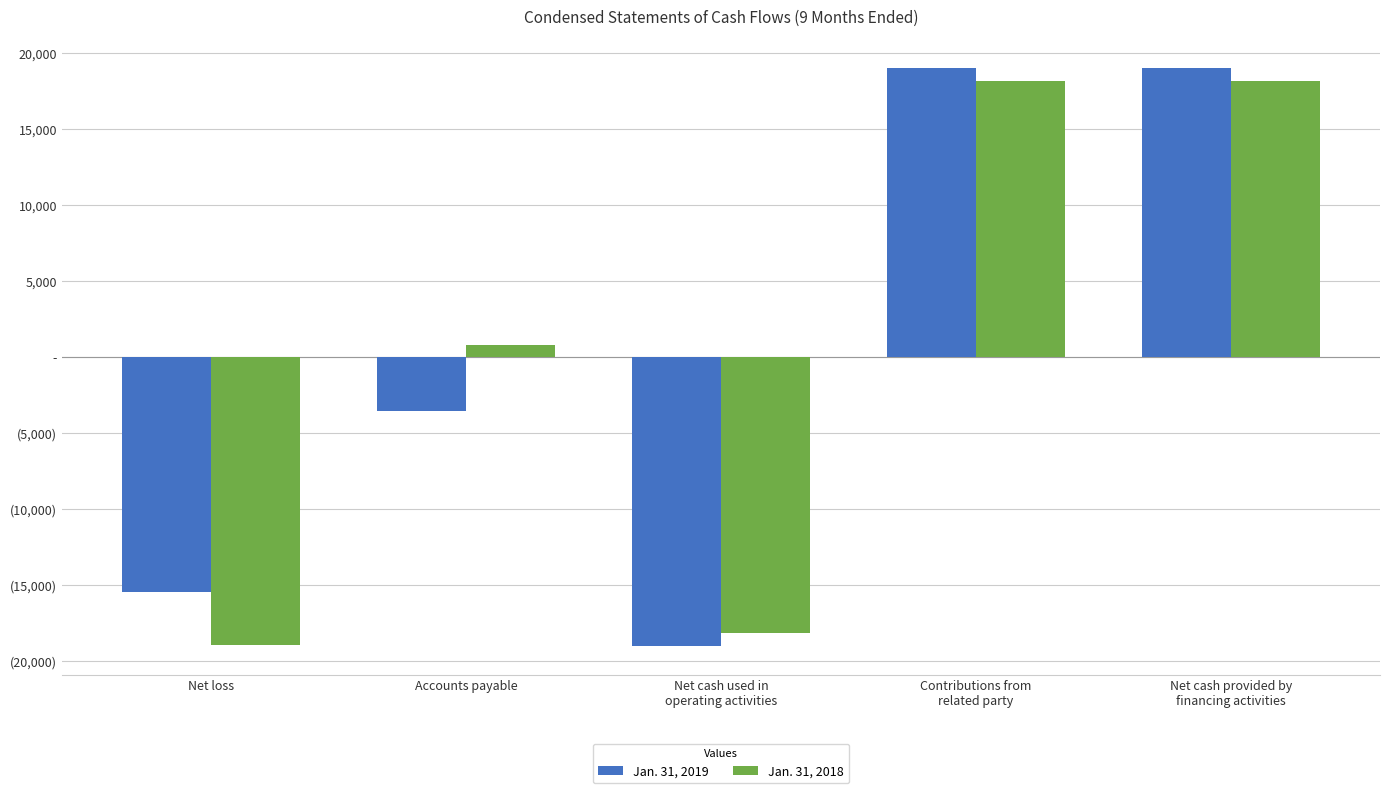

Are the bars horizontal?

No